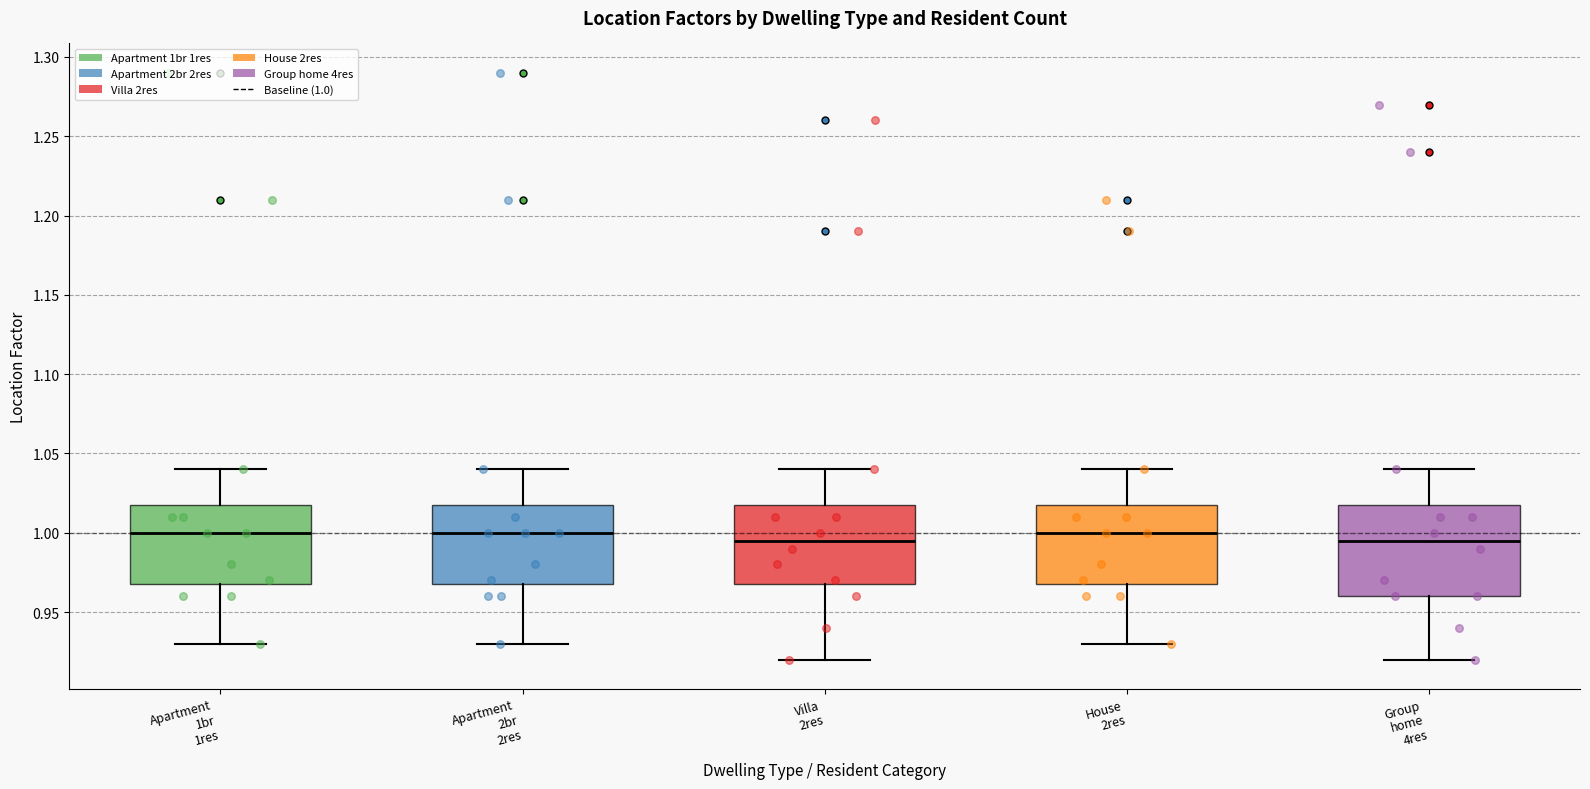

Reading left to right, read every box against the y-axis: the position of its median line, the range the box covers, and the ends of its whiskers. The values are not printed on the chart, so give them approximately, as read against the axis.

Apartment 1br 1res: median 1.000, box 0.970 to 1.020, whiskers 0.930 to 1.040
Apartment 2br 2res: median 1.000, box 0.970 to 1.020, whiskers 0.930 to 1.040
Villa 2res: median 0.995, box 0.970 to 1.020, whiskers 0.920 to 1.040
House 2res: median 1.000, box 0.970 to 1.020, whiskers 0.930 to 1.040
Group home 4res: median 0.995, box 0.960 to 1.020, whiskers 0.920 to 1.040